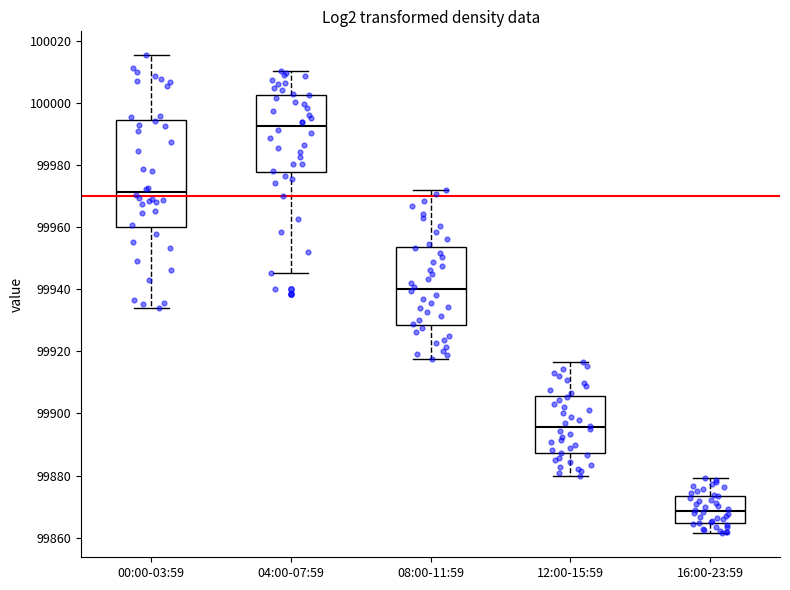

Which box is the tallest, from its lower edge to its upper edge?

00:00-03:59